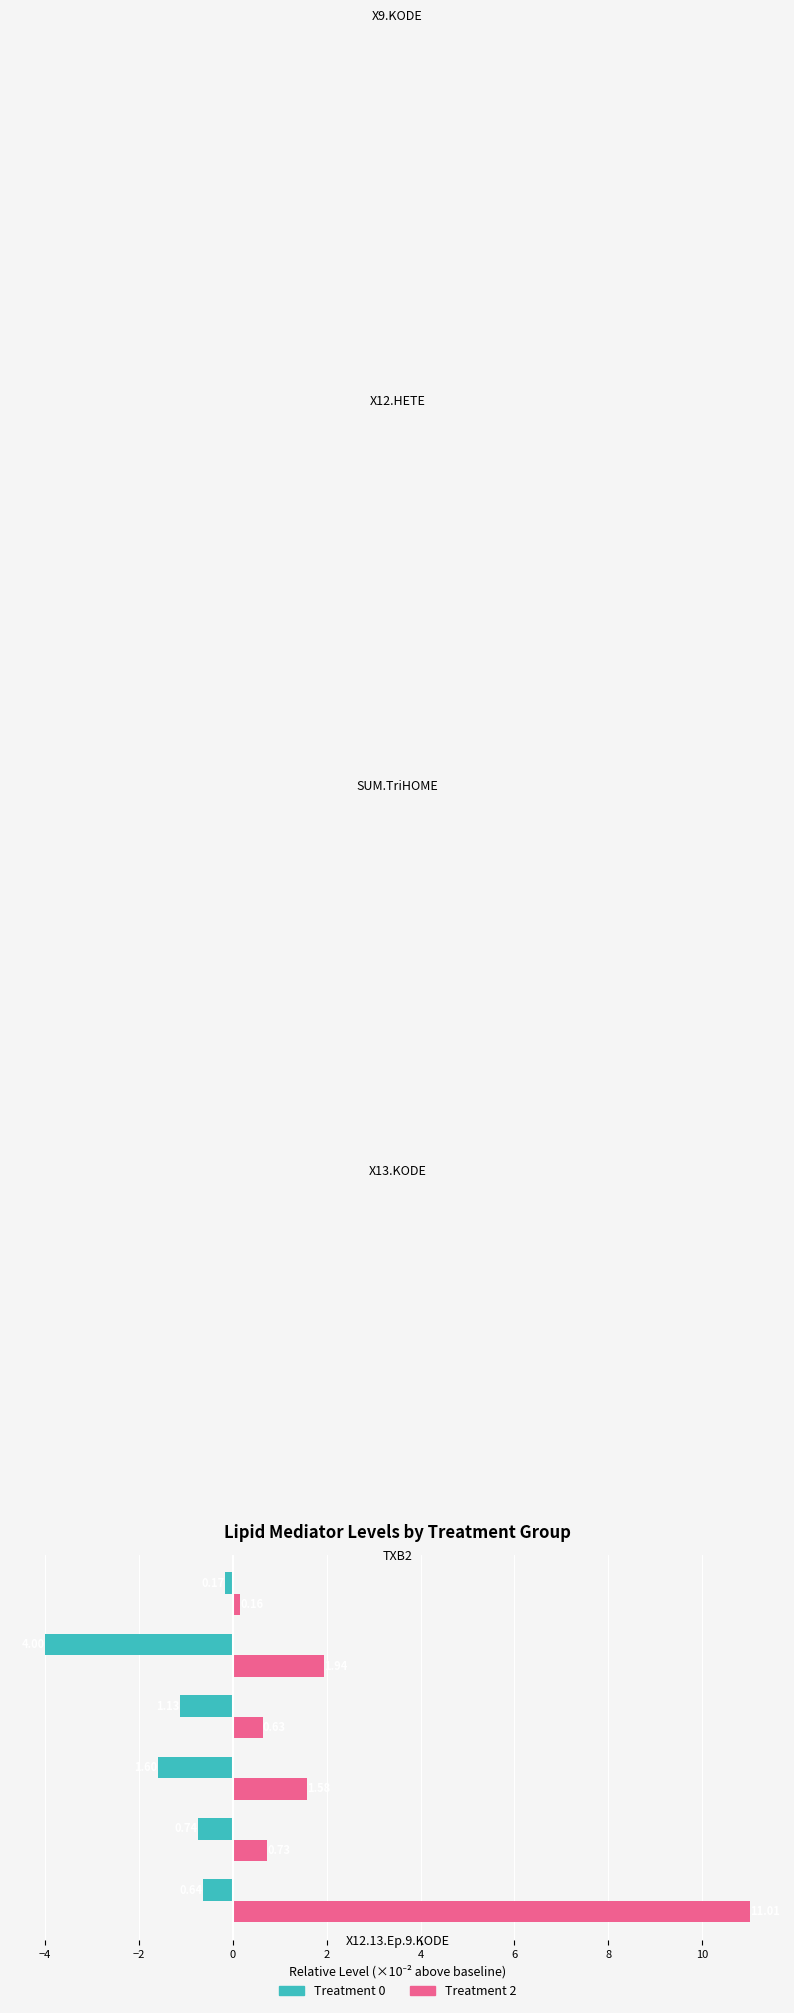

At which category is the sum across all series the highest?

X12.13.Ep.9.KODE